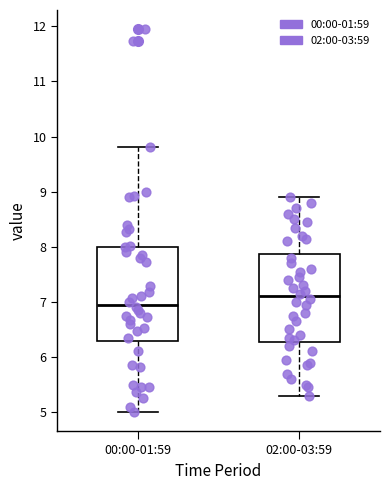

Which box's median line is the highest?

02:00-03:59